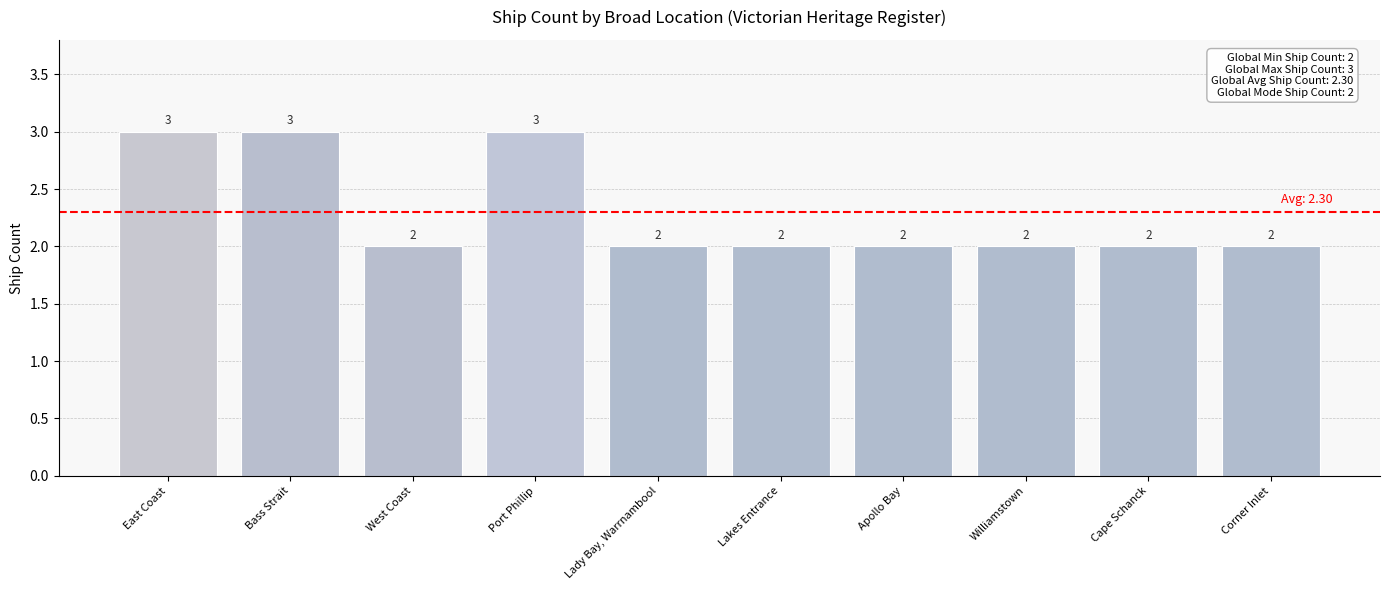

What is the ratio of the value at Apollo Bay to the value at Lady Bay, Warrnambool?

1.0